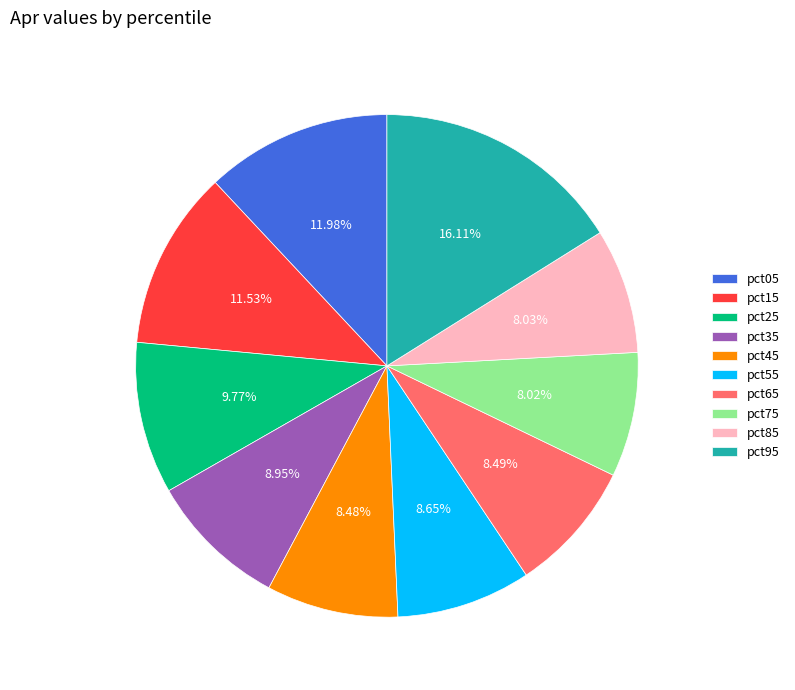

Which has a higher value, pct75 or pct15?

pct15